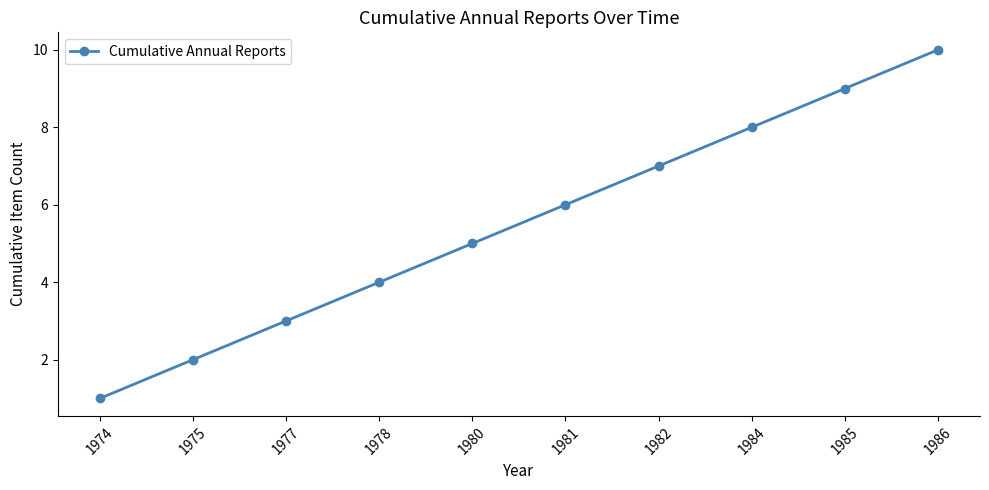

The value at 1985 is 9. True or false?

True